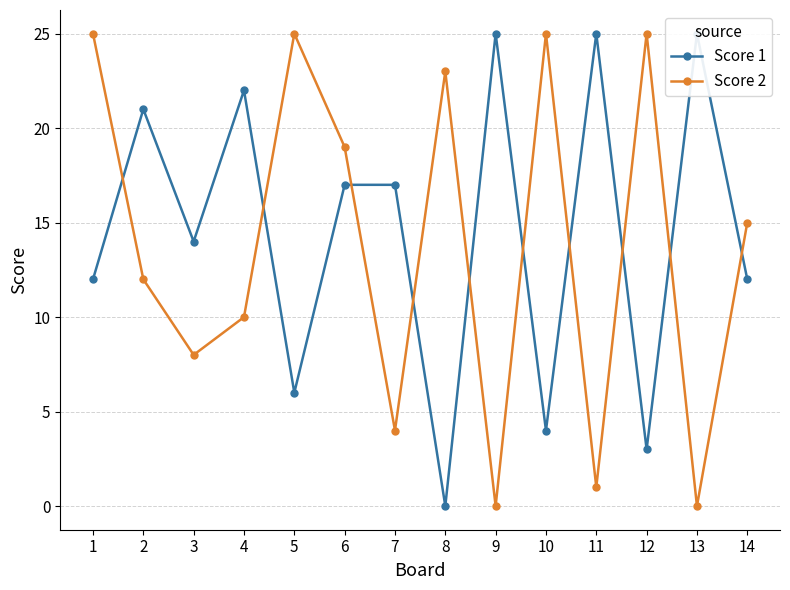

Reading left to right, what are all the values shown in this chart?

Score 1: 1=12	2=21	3=14	4=22	5=6	6=17	7=17	8=0	9=25	10=4	11=25	12=3	13=25	14=12
Score 2: 1=25	2=12	3=8	4=10	5=25	6=19	7=4	8=23	9=0	10=25	11=1	12=25	13=0	14=15